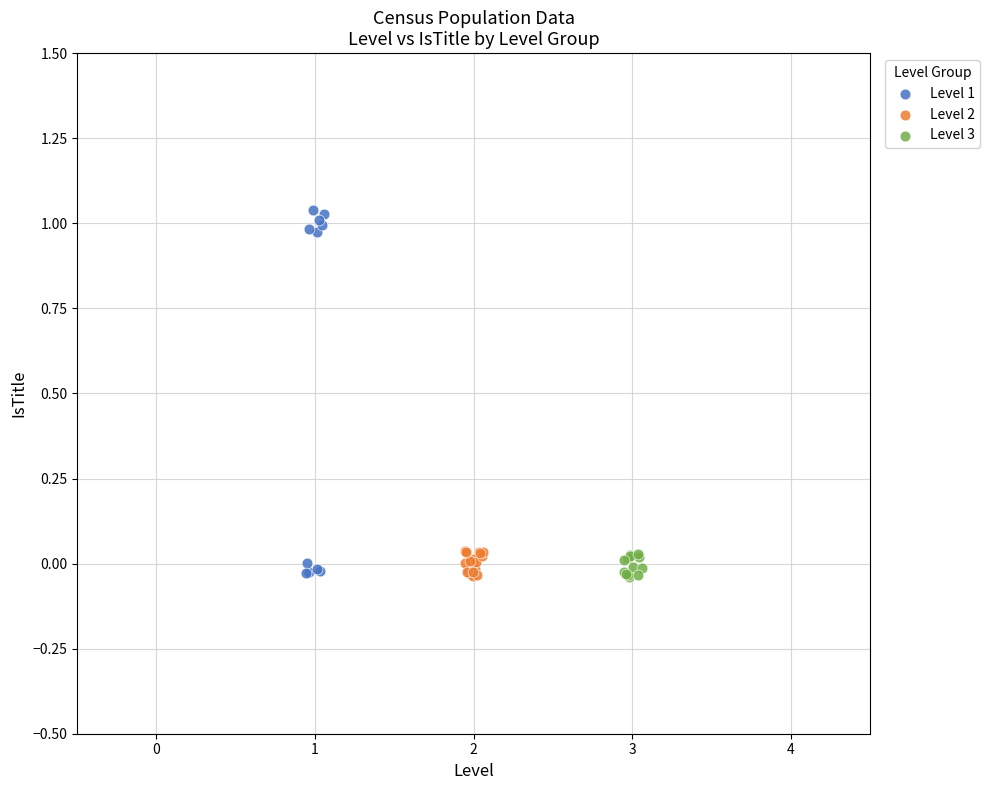

Which series has the largest Y range (max minus min)?

Level 1